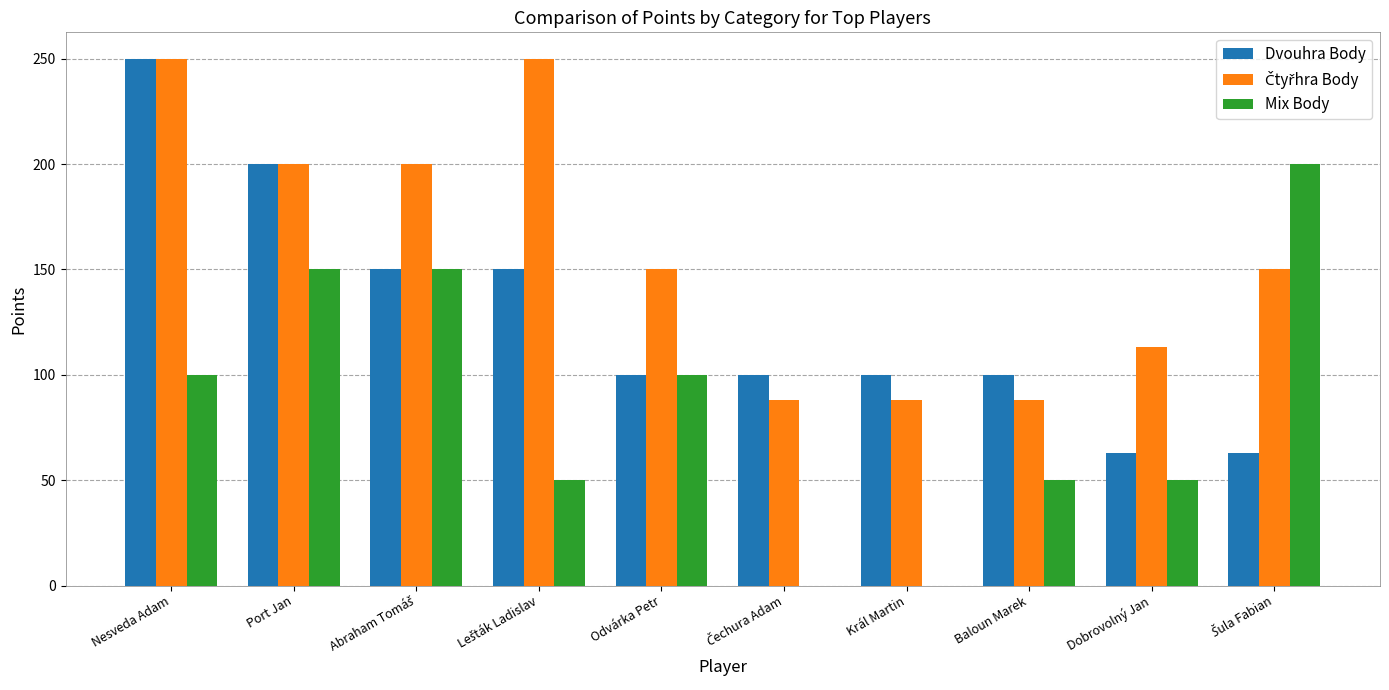

At which category is the sum across all series the highest?

Nesveda Adam